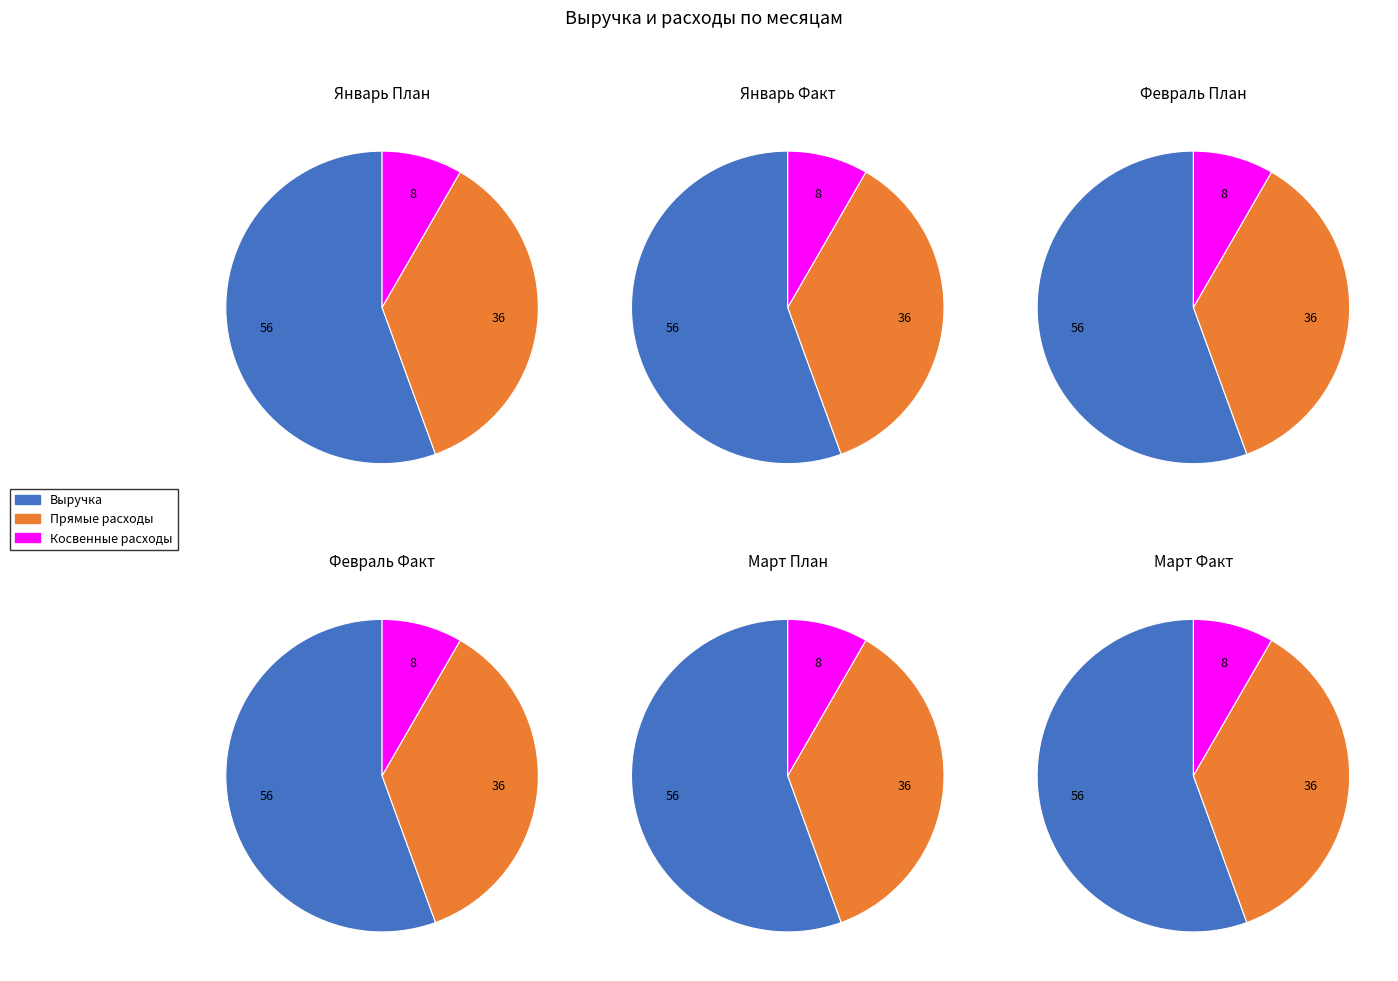

Rank the series by their average value, from lowest to highest.

Косвенные расходы, Прямые расходы, Выручка